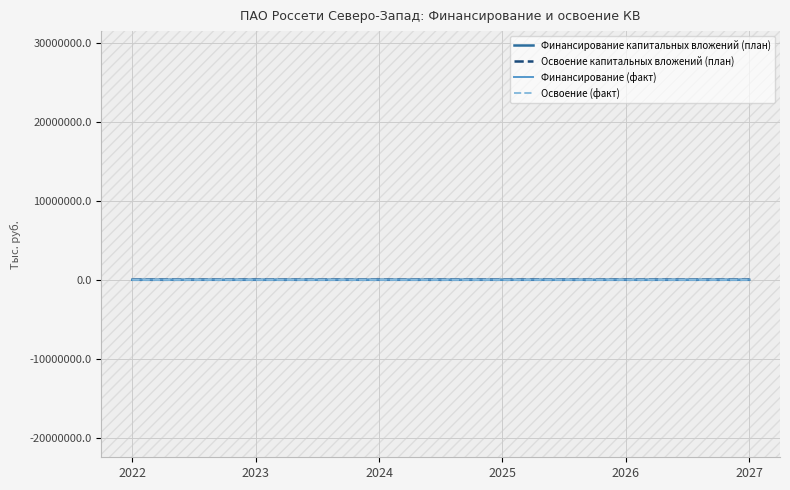

Which series has the largest range (max minus min)?

Финансирование капитальных вложений (план)